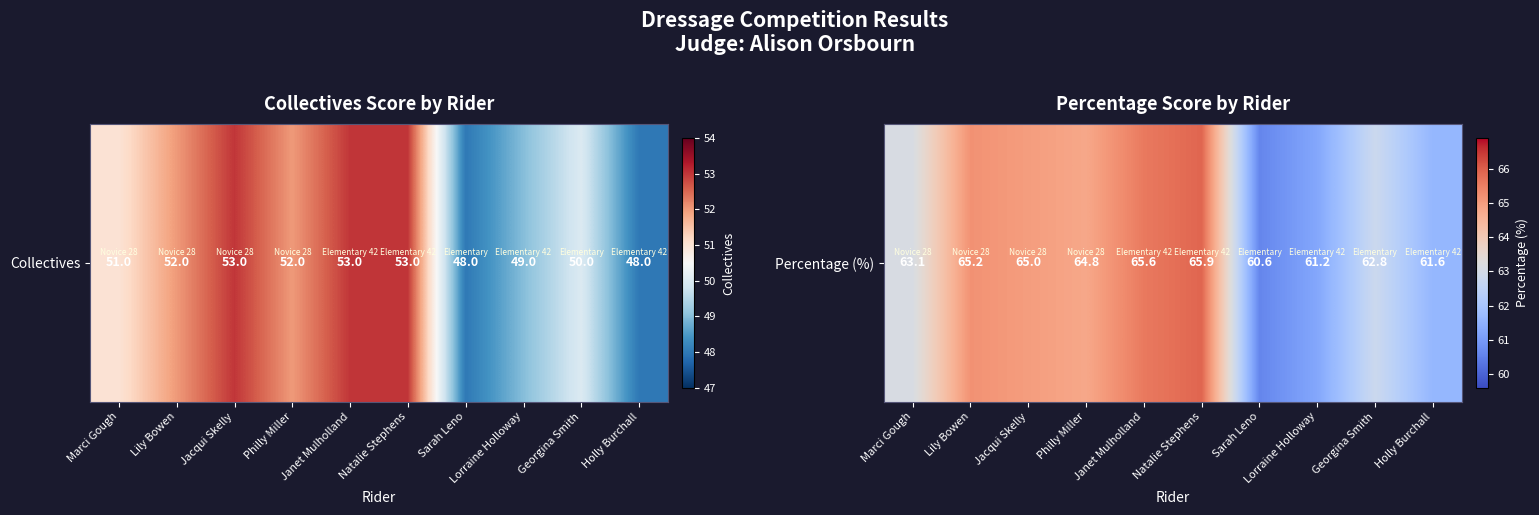

Count the number of data series in this chart.

1